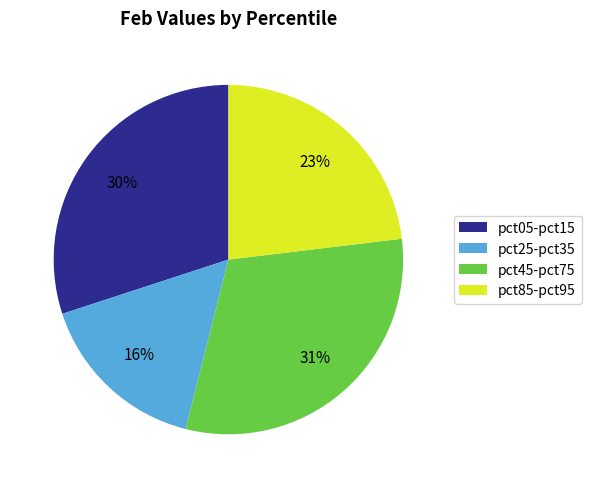

Which category has the smallest portion of the pie?

pct25-pct35